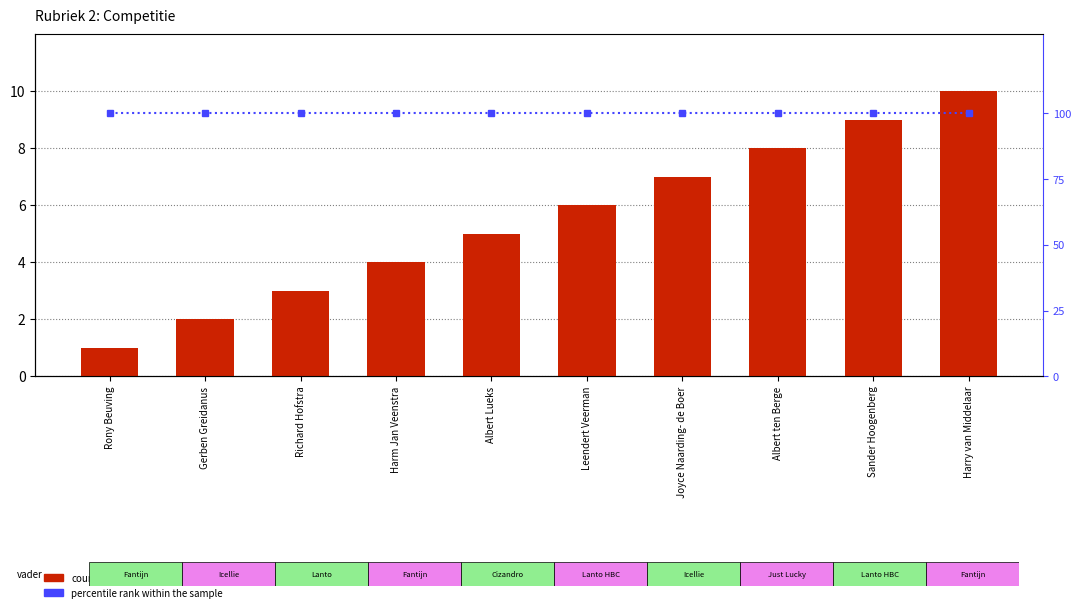

The value of percentile rank within the sample at Gerben Greidanus is 159. True or false?

False